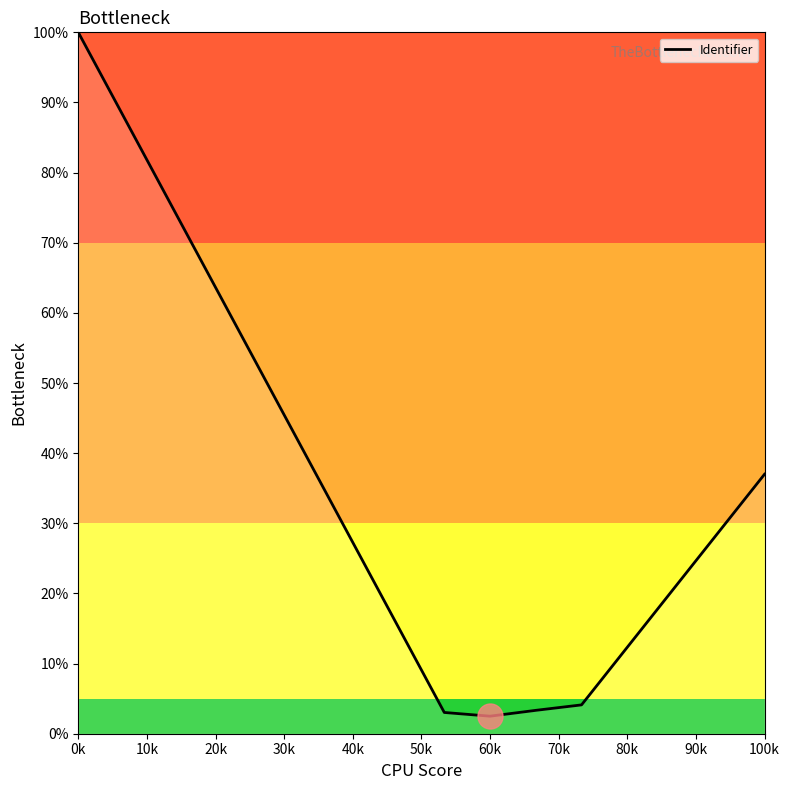

What is the difference between the maximum and minimum values?

97.5